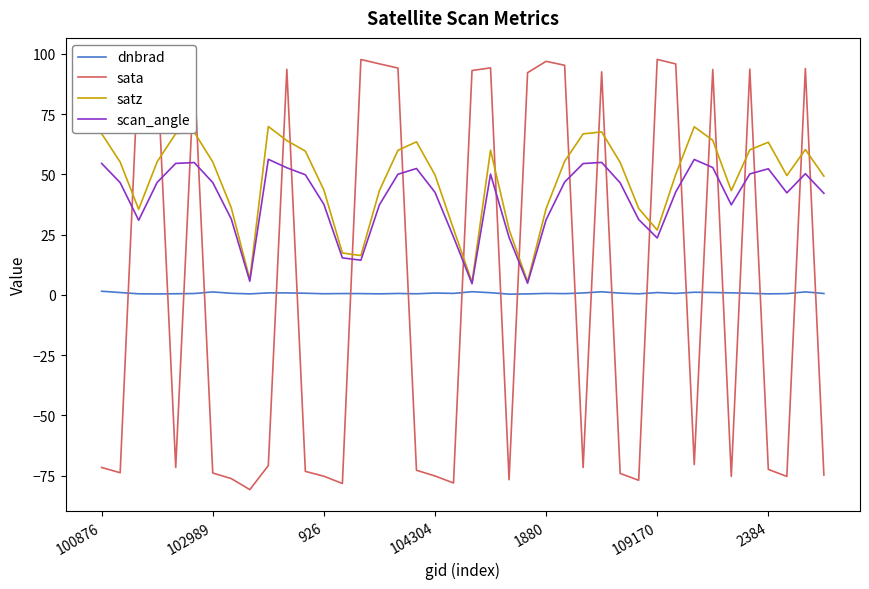

True or false: scan_angle and sata intersect in this chart.

True